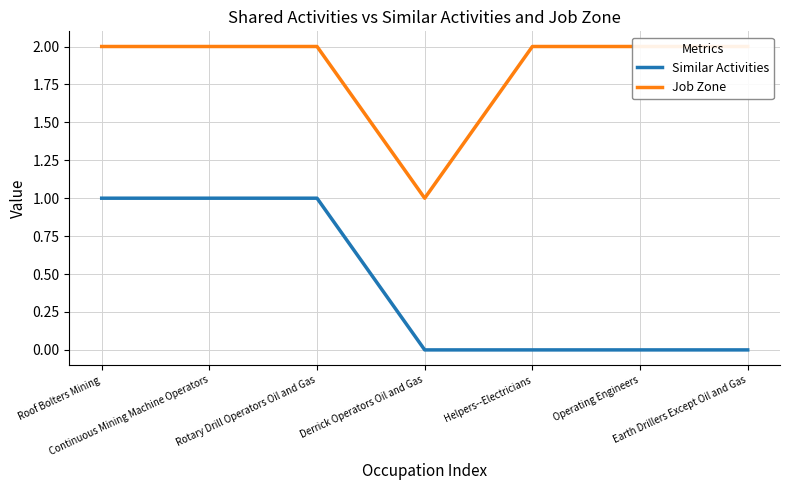

Which has a higher value, Earth Drillers Except Oil and Gas or Roof Bolters Mining?

Roof Bolters Mining